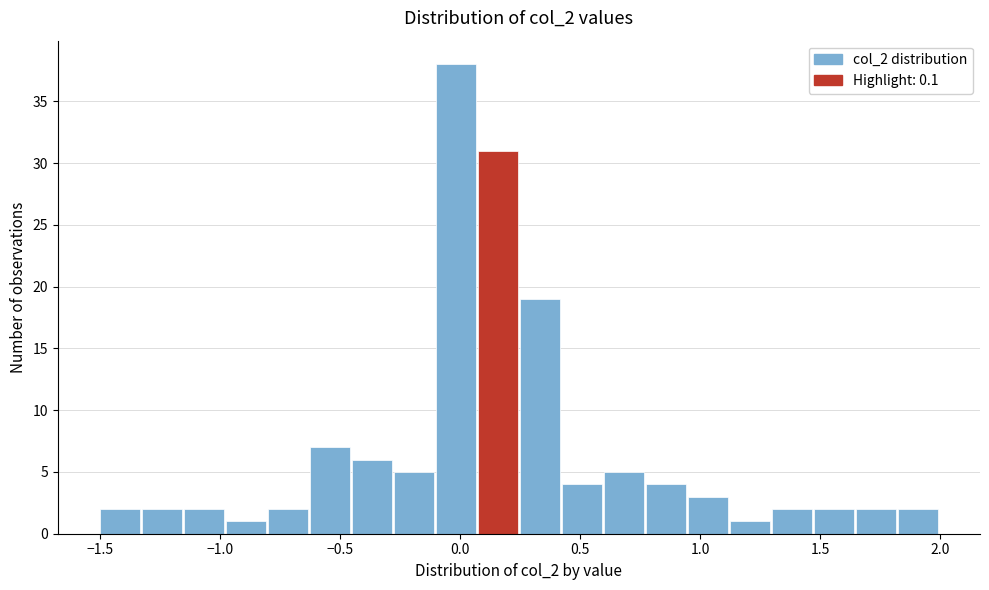

Around what value on the x-axis is the tallest bar? Give the approximate position of its centre, as read against the axis.

0.00